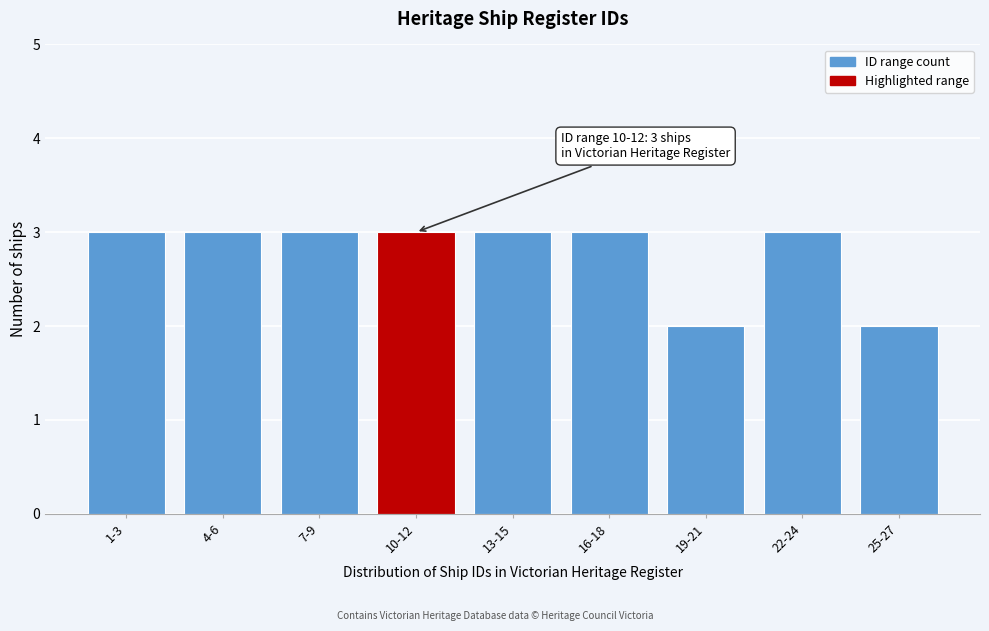

Reading left to right, extract all data points from this chart.

3	3	3	3	3	3	2	3	2